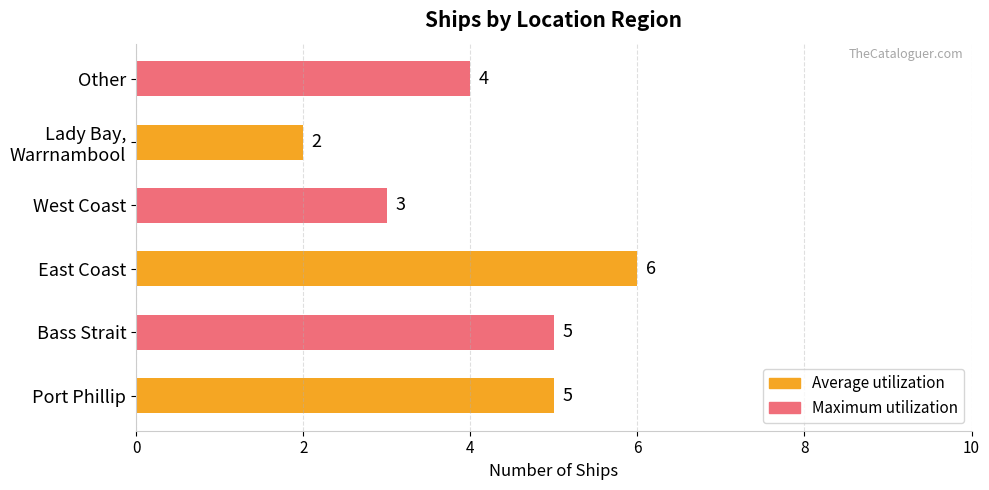

The value at West Coast is 3. True or false?

True